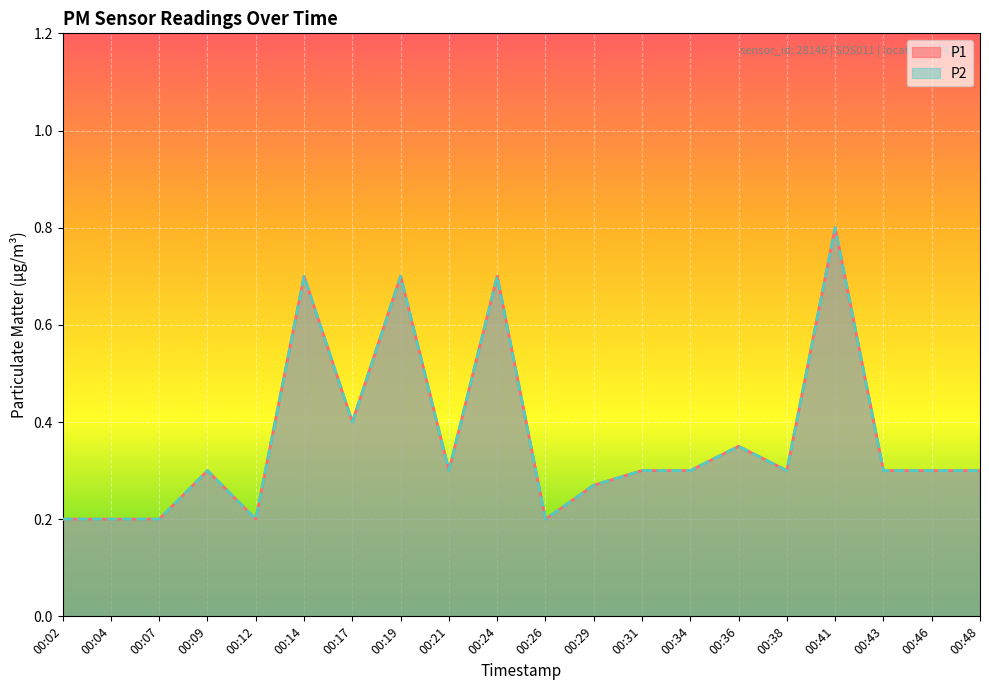

What is the difference between the maximum and minimum values in the P2 series?

0.6